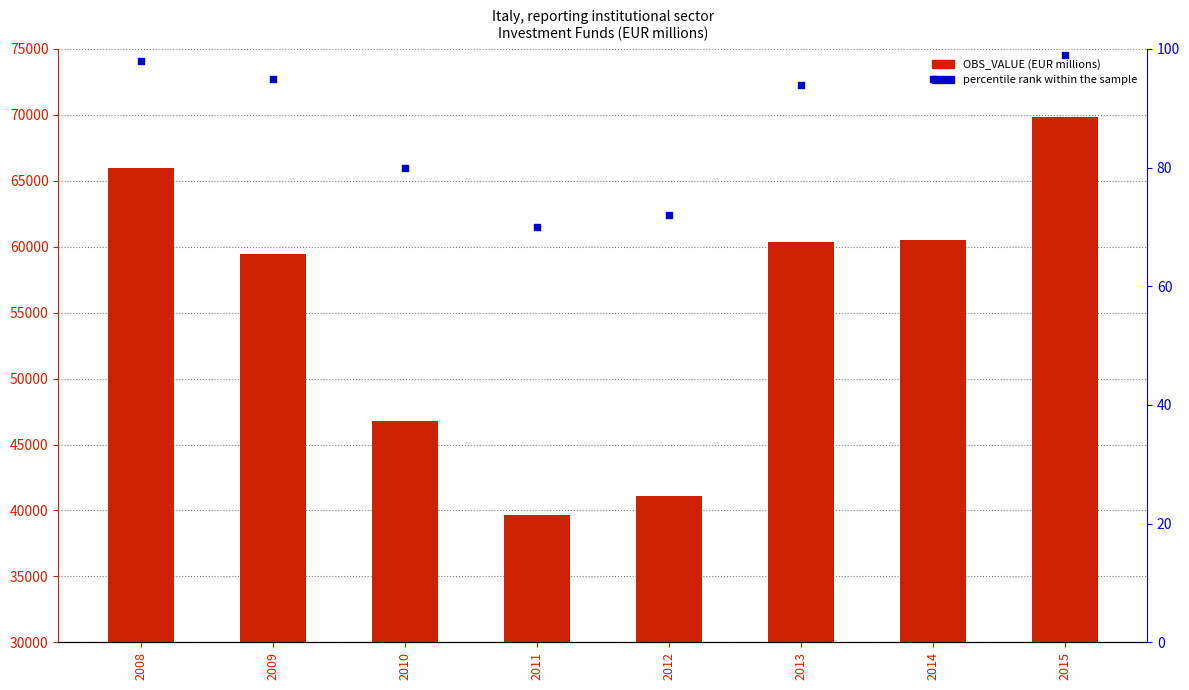

At how many categories does at least one series exceed 12477?

8